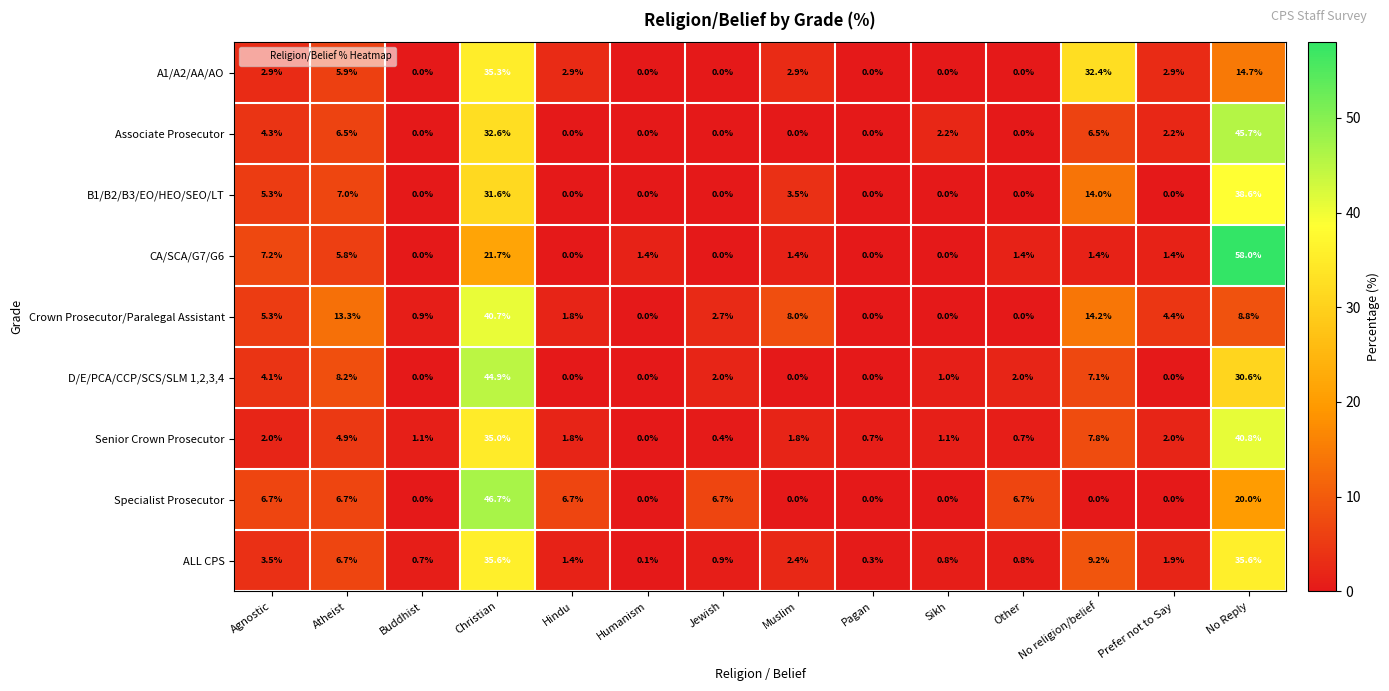

Is it true that B1/B2/B3/EO/HEO/SEO/LT equals 0.0 at Sikh?

True